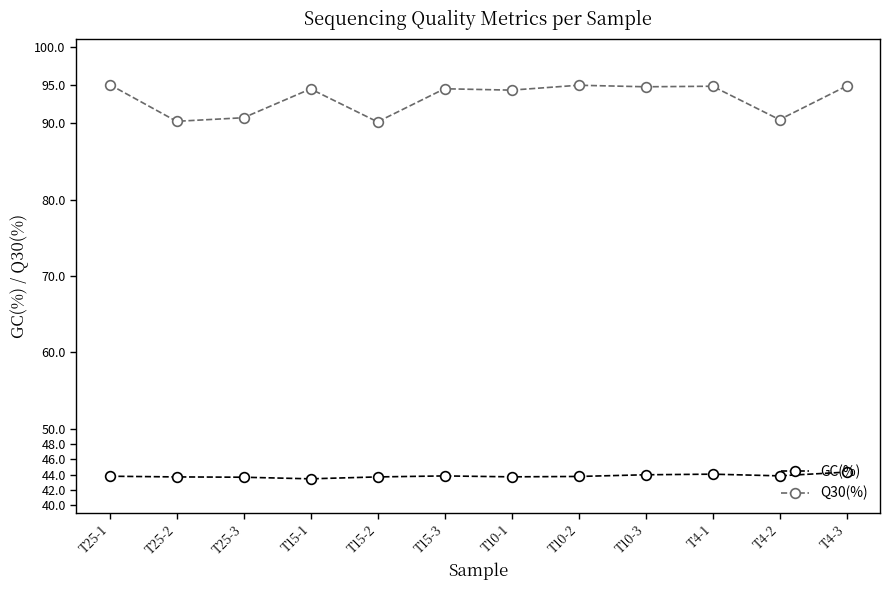

At how many categories does at least one series exceed 70?

12